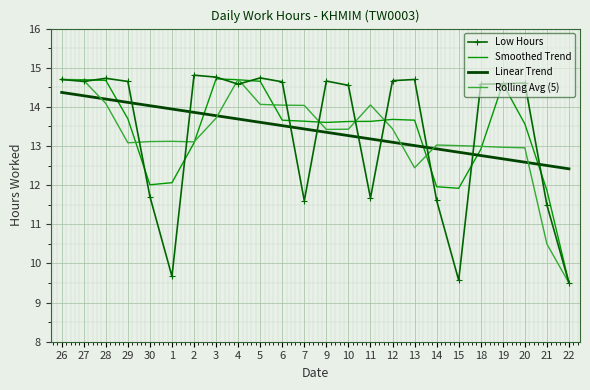

How many values in the Smoothed Trend series exceed 13?

17